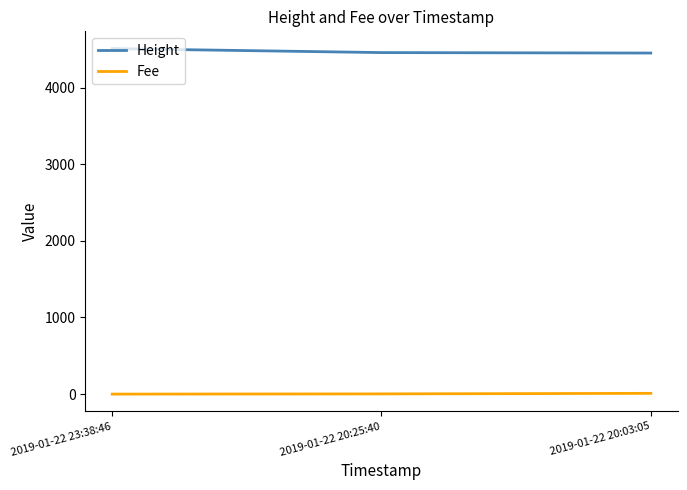

What is the sum of the Fee values at 2019-01-22 20:03:05 and 2019-01-22 23:38:46?

10.0